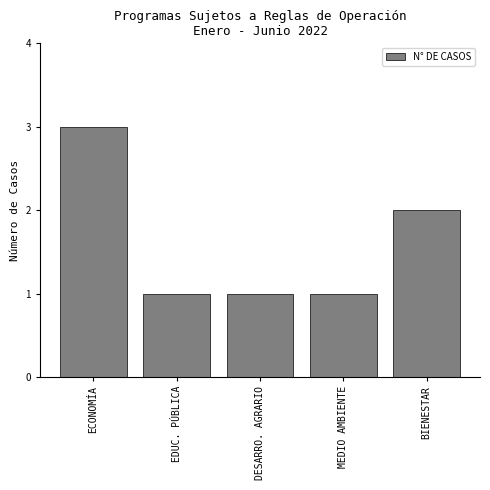

Reading right to left, what are all the values shown in this chart?

BIENESTAR=2	MEDIO AMBIENTE=1	DESARRO. AGRARIO=1	EDUC. PÚBLICA=1	ECONOMÍA=3